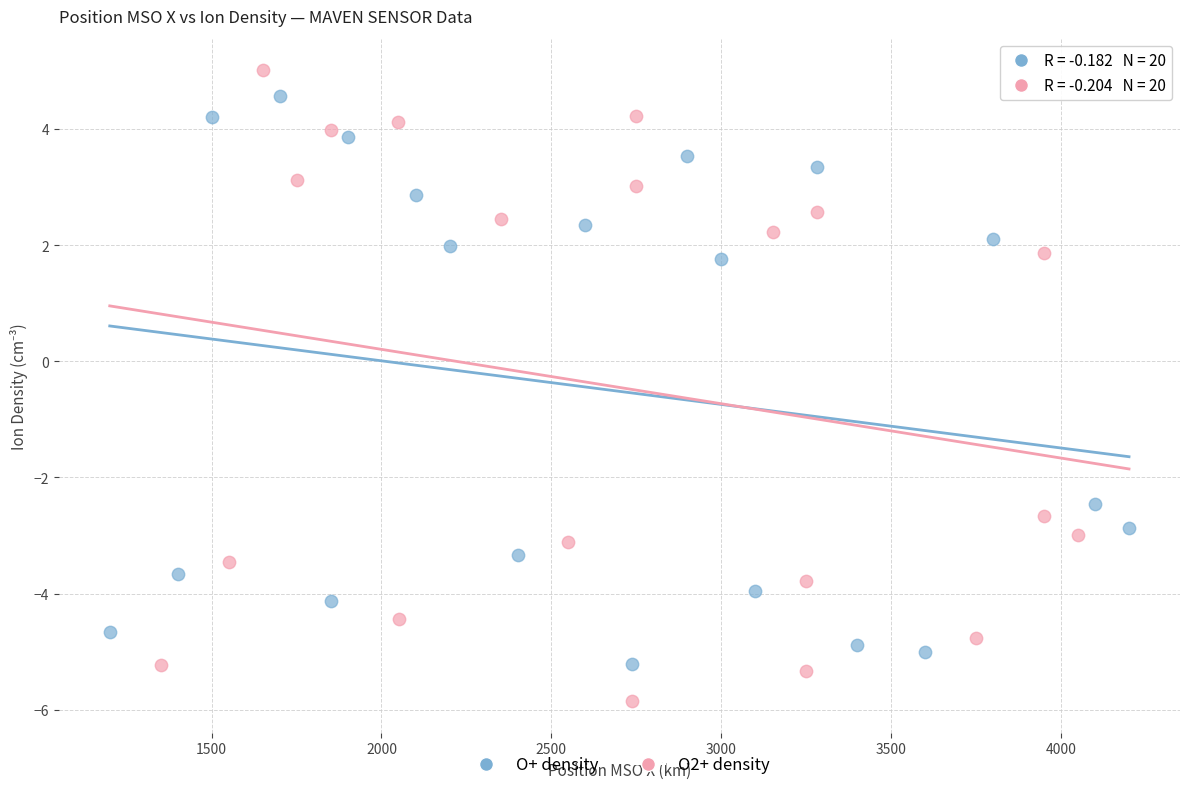

Which series reaches the minimum Y coordinate?

O2+ density